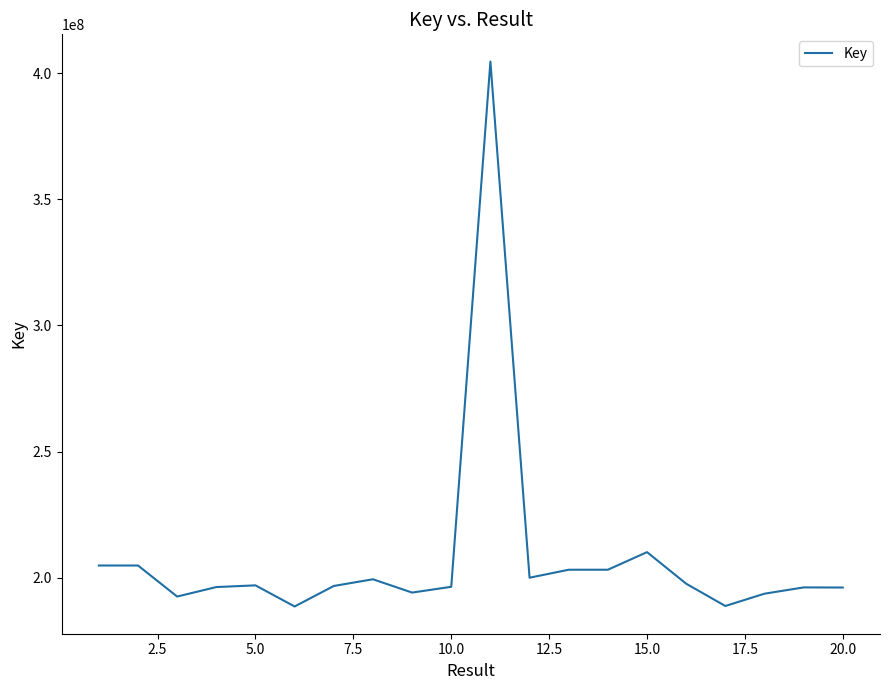

What is the maximum value shown in the chart?

404654340